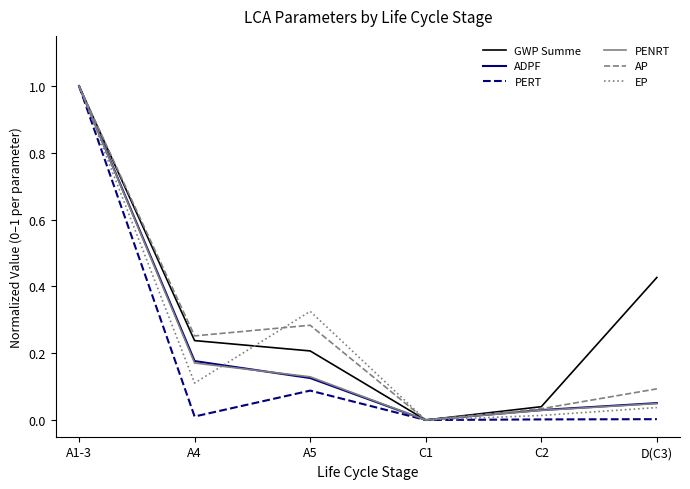

Which category has the highest value across all series?

A1-3